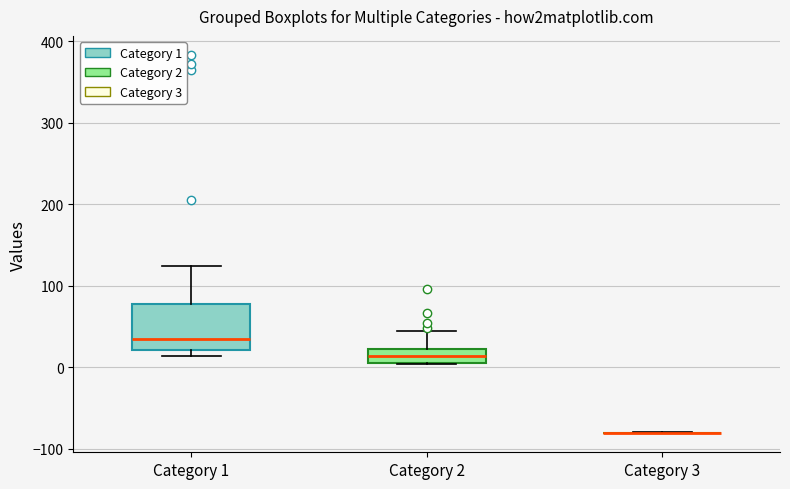

Reading left to right, transcribe this box plot: for each box, give where its median line is, the range the box spans, and where its two whiskers end, as read against the y-axis. The values are not printed on the chart, so give them approximately, as read against the axis.

Category 1: median 30, box 20 to 80, whiskers 10 to 120
Category 2: median 10 (inside the box), box 10 to 20, whiskers 0 to 40
Category 3: box collapsed to a line at -80, whiskers -80 to -80